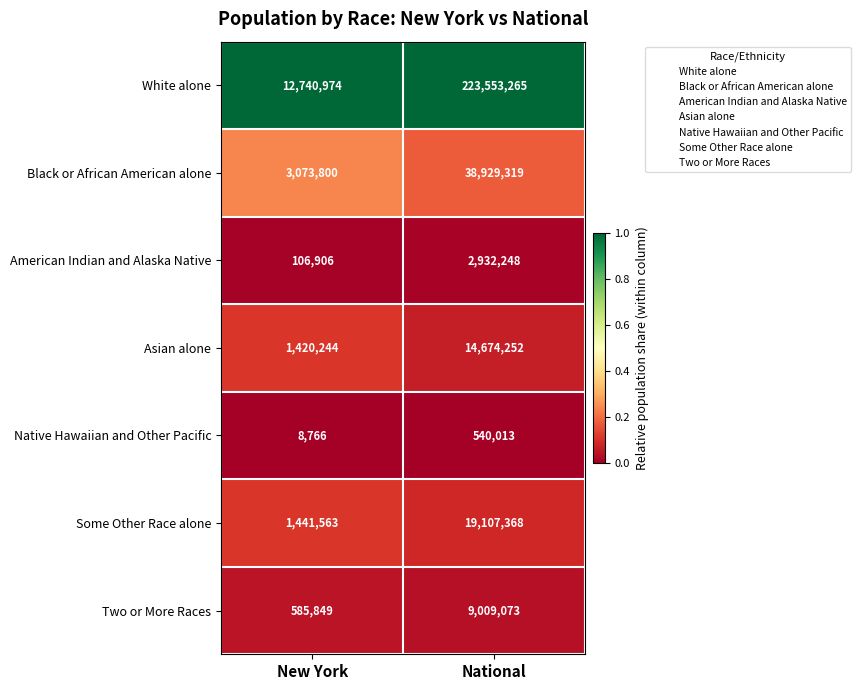

Reading left to right, what are all the values shown in this chart?

White alone: New York=12740974	National=223553265
Black or African American alone: New York=3073800	National=38929319
American Indian and Alaska Native: New York=106906	National=2932248
Asian alone: New York=1420244	National=14674252
Native Hawaiian and Other Pacific: New York=8766	National=540013
Some Other Race alone: New York=1441563	National=19107368
Two or More Races: New York=585849	National=9009073